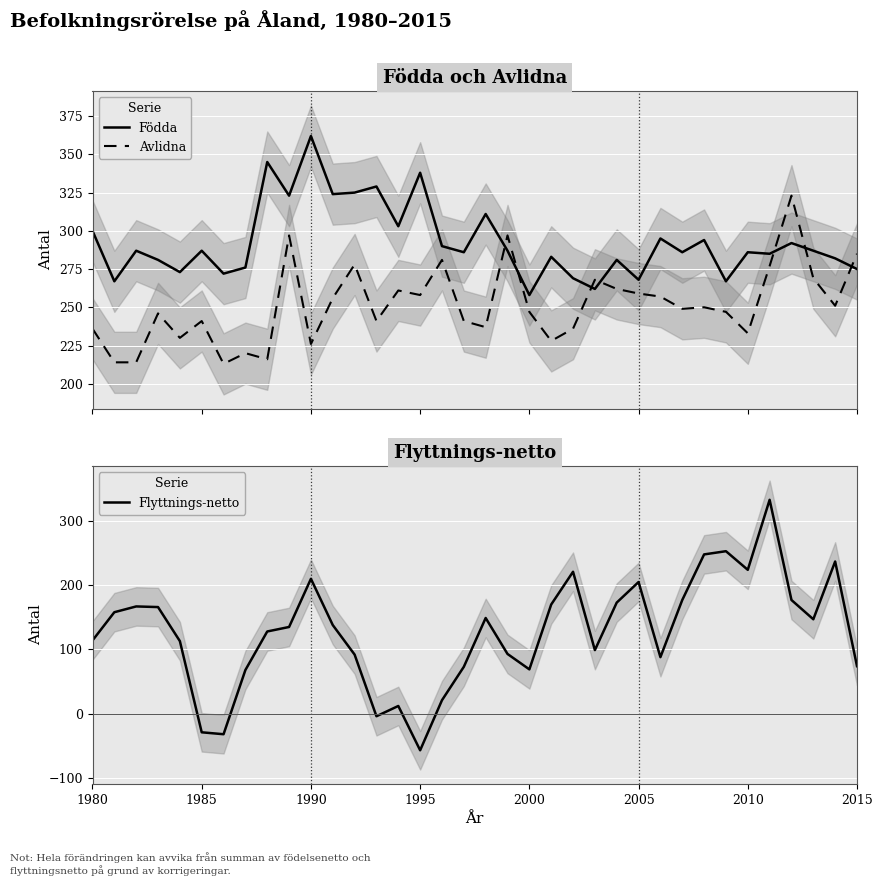

Which series ends up on top after the final intersection of Avlidna and Födda?

Avlidna